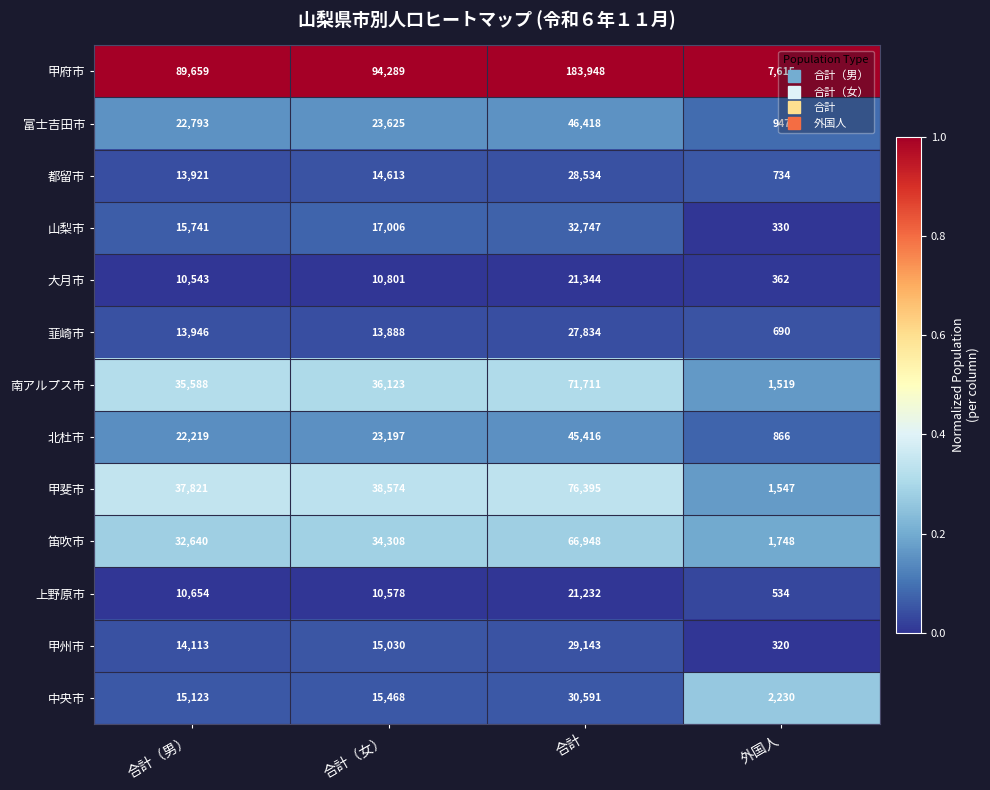

What is the approximate value of 甲斐市 at 合計（女）?

38574